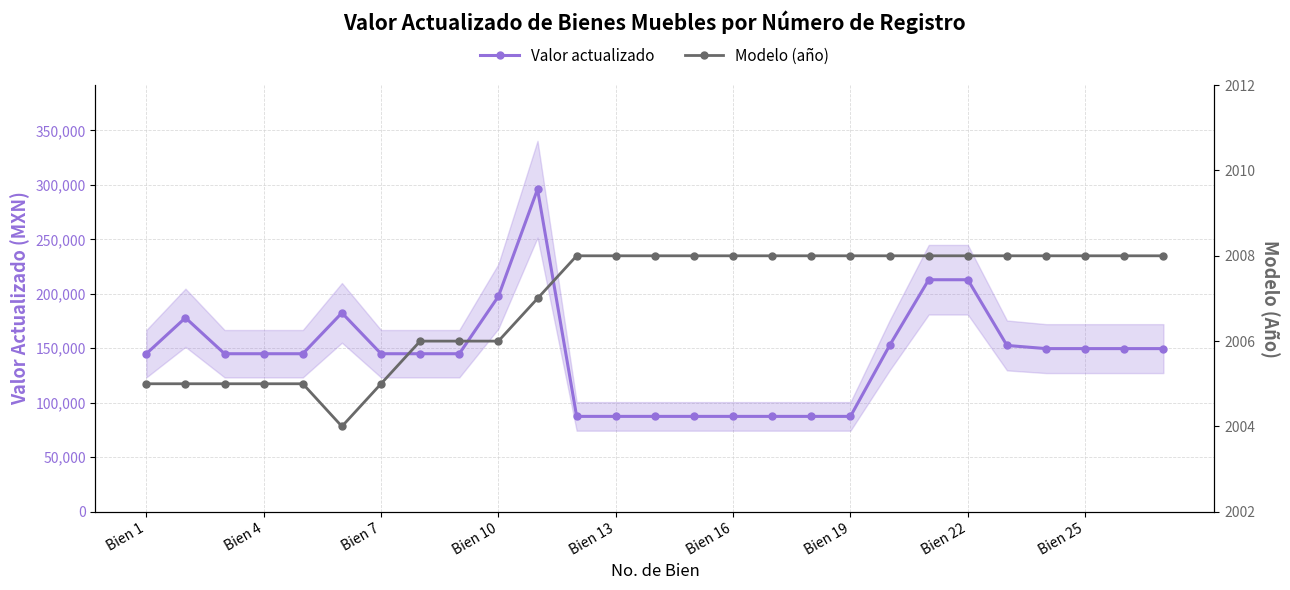

What is the highest value of the Valor actualizado series?

296000